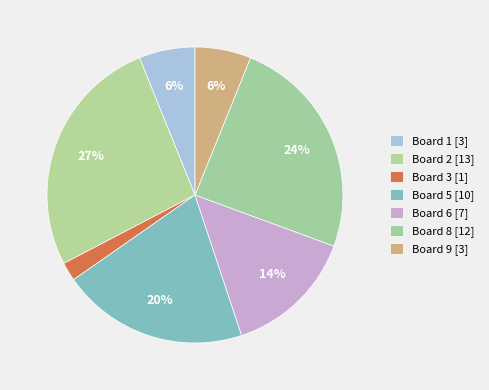

Count the number of slices in the pie.

7